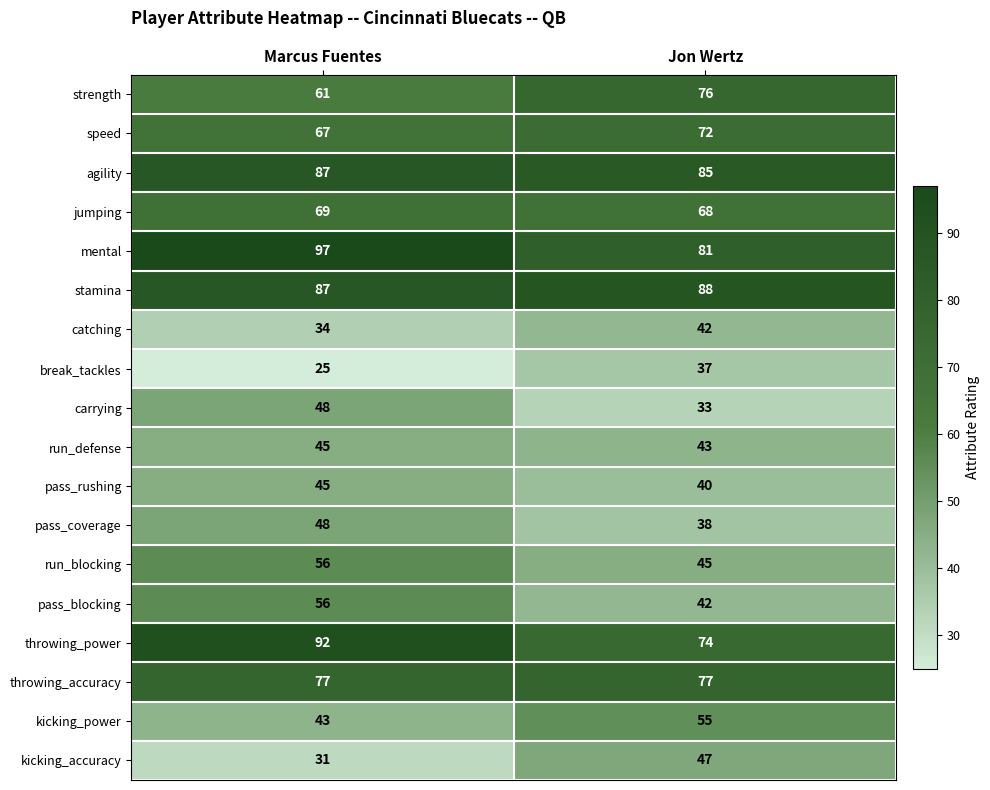

What is the difference between the highest and lowest values at Marcus Fuentes?

72